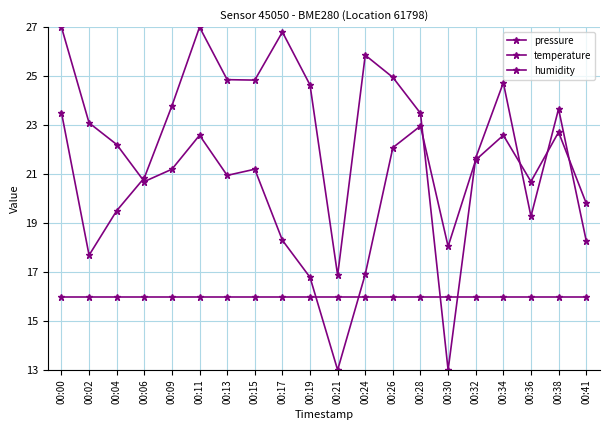

Rank the series by their average value, from highest to lowest.

pressure, temperature, humidity